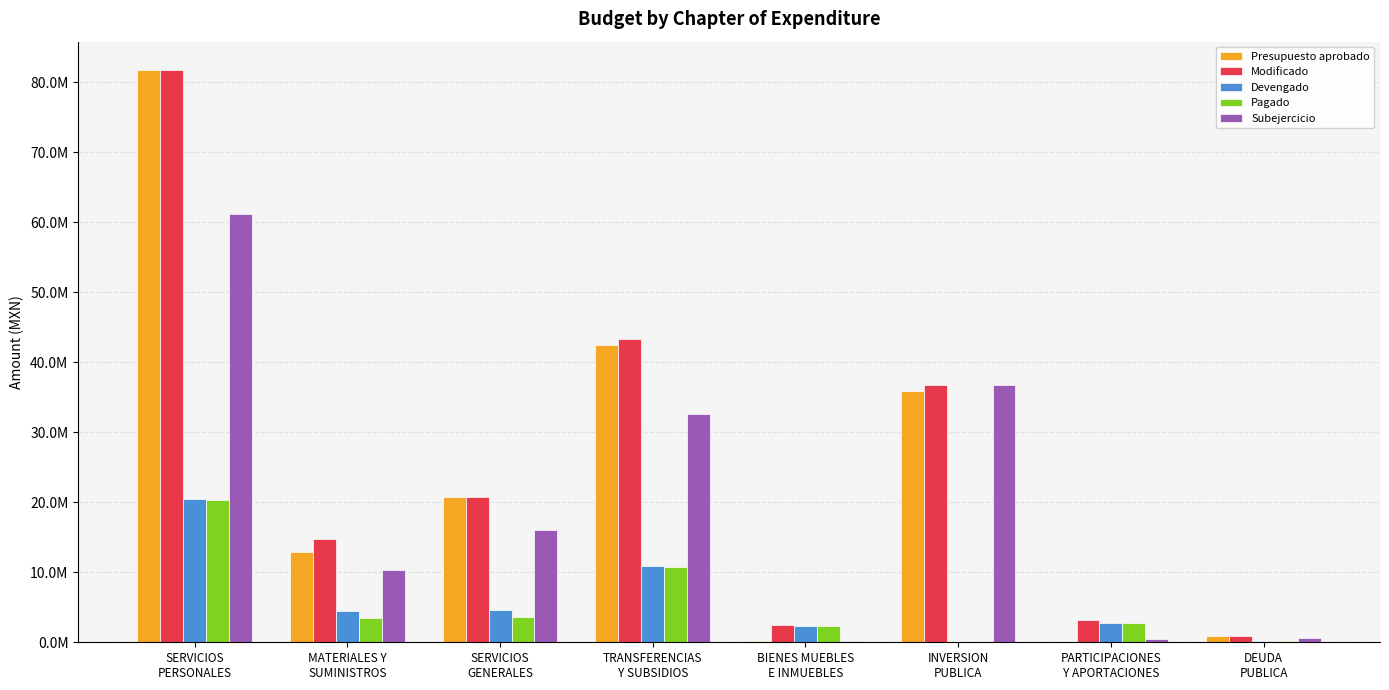

At which label does Presupuesto aprobado reach its minimum?

PARTICIPACIONES
Y APORTACIONES